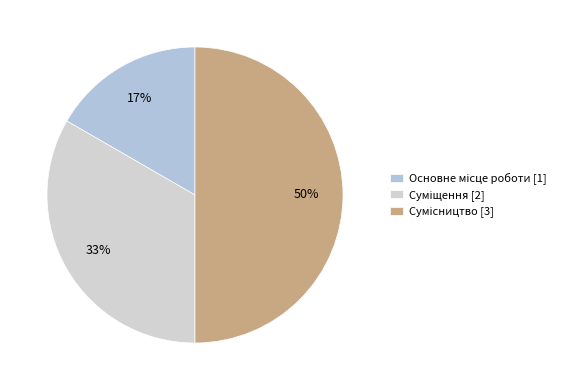

Count the number of slices in the pie.

3